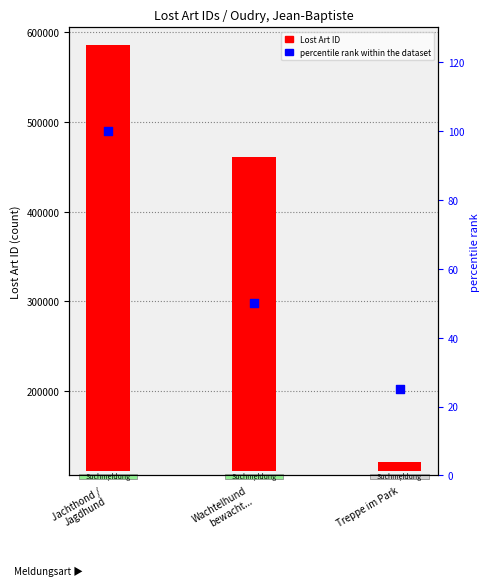

What is the total value across all series at Treppe im Park?

10025